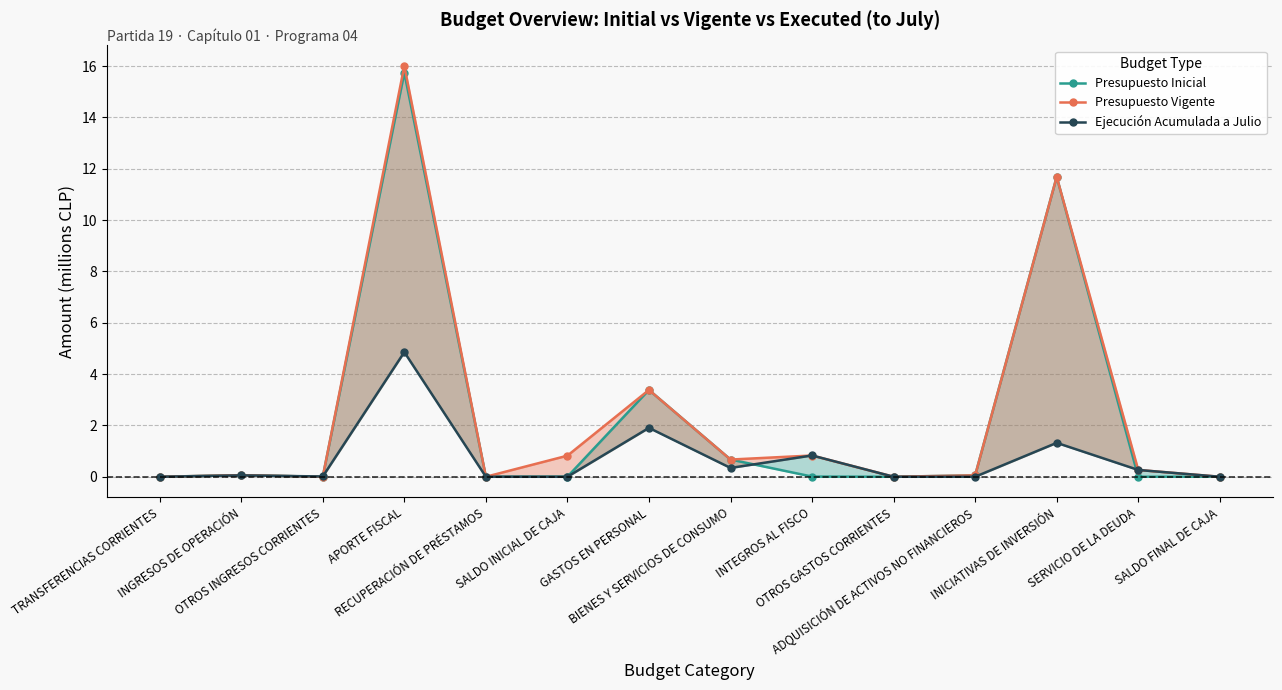

Does the chart have visible grid lines?

Yes